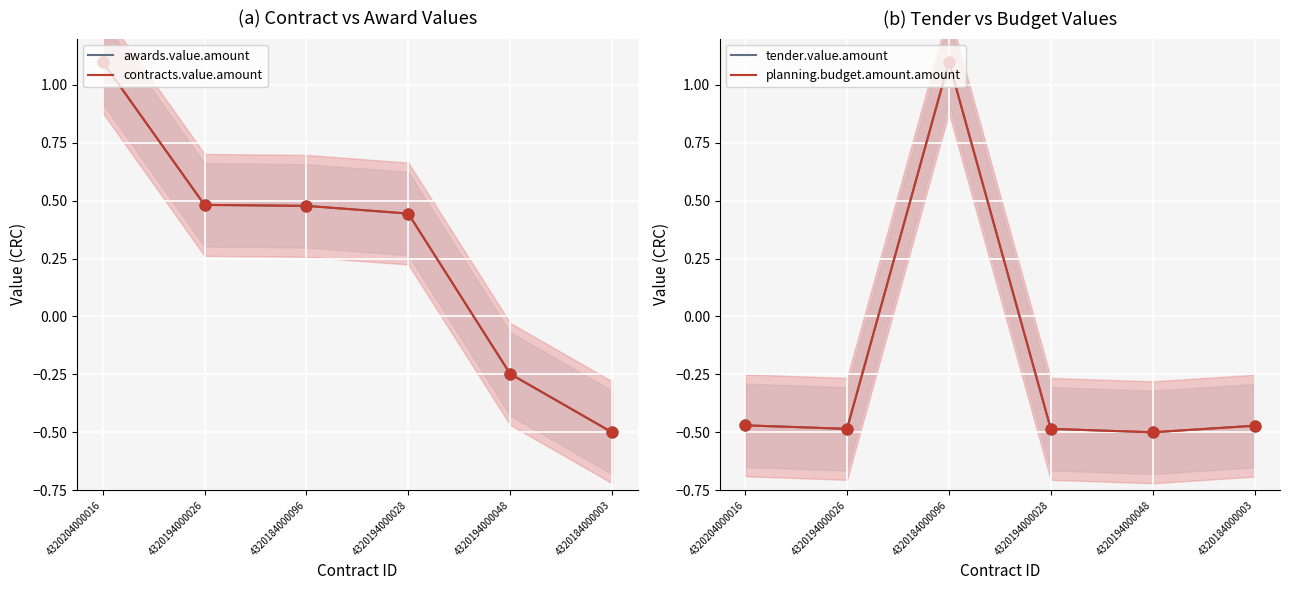

At how many categories does at least one series exceed 0?

4